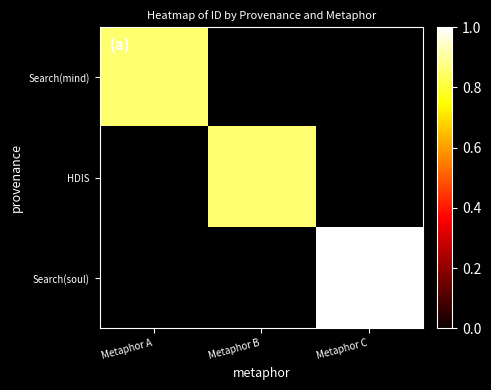

Is the value of Search(soul) at Metaphor B greater than the value of Search(mind) at Metaphor B?

No